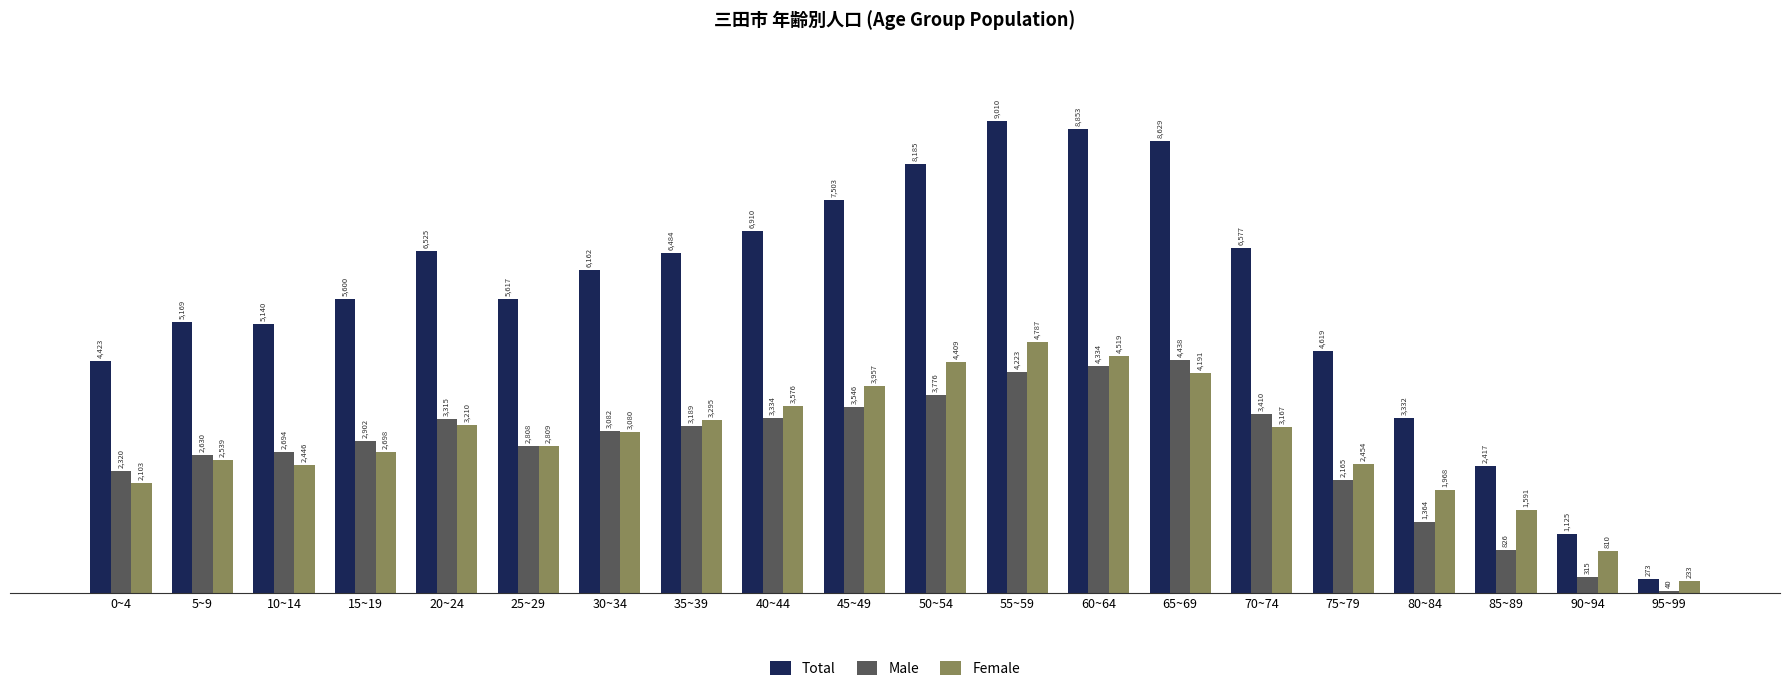

What is the difference between the maximum and minimum values in the Female series?

4554